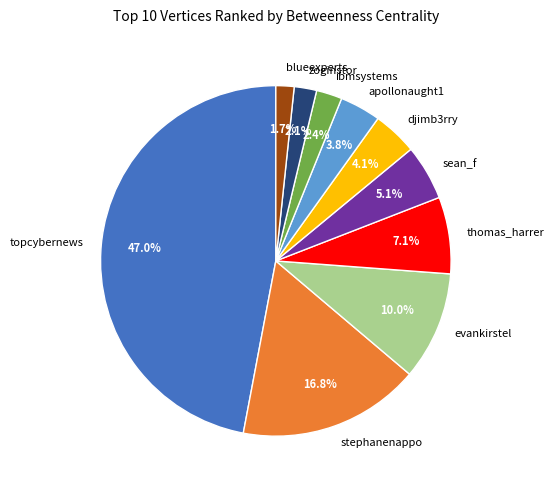

What is the total percentage of stephanenappo and blueexperts?

18.5%